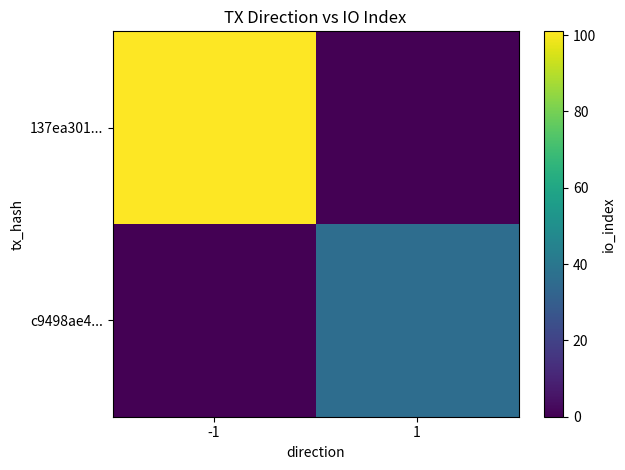

What is the spread (max minus min) of values at 1?

36